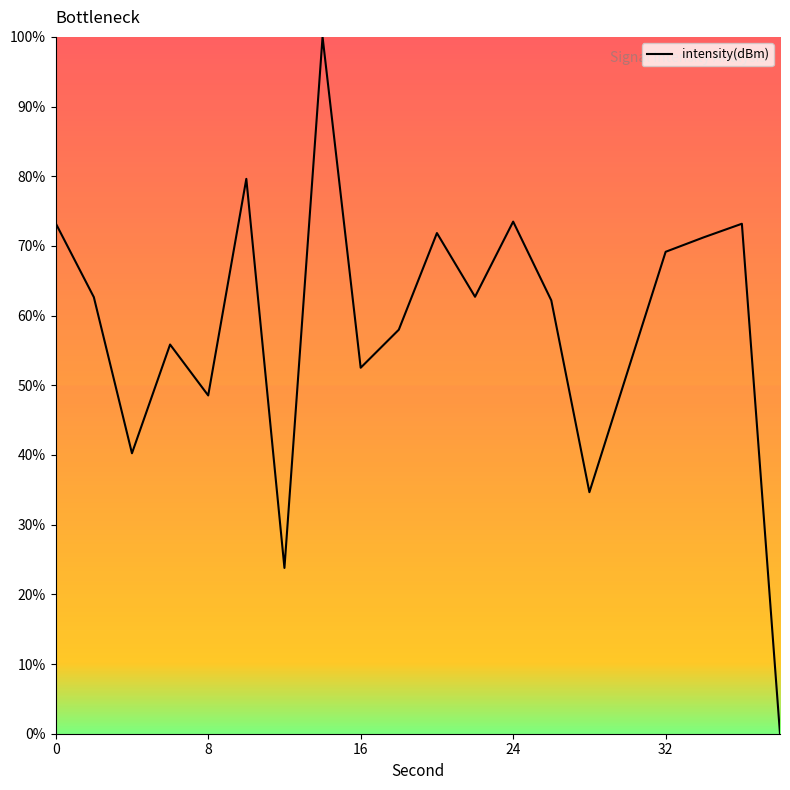

True or false: the data has more than 2 interior local peaks.

True